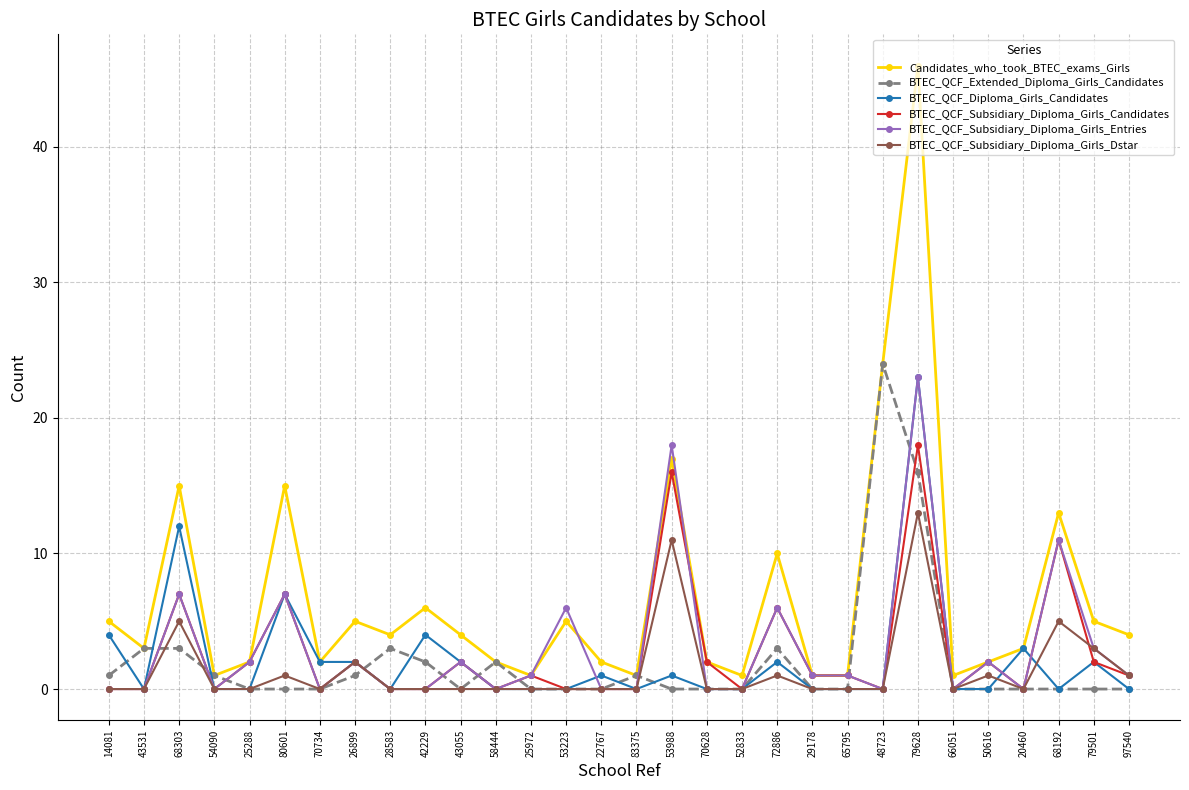

Which series has the largest range (max minus min)?

Candidates_who_took_BTEC_exams_Girls